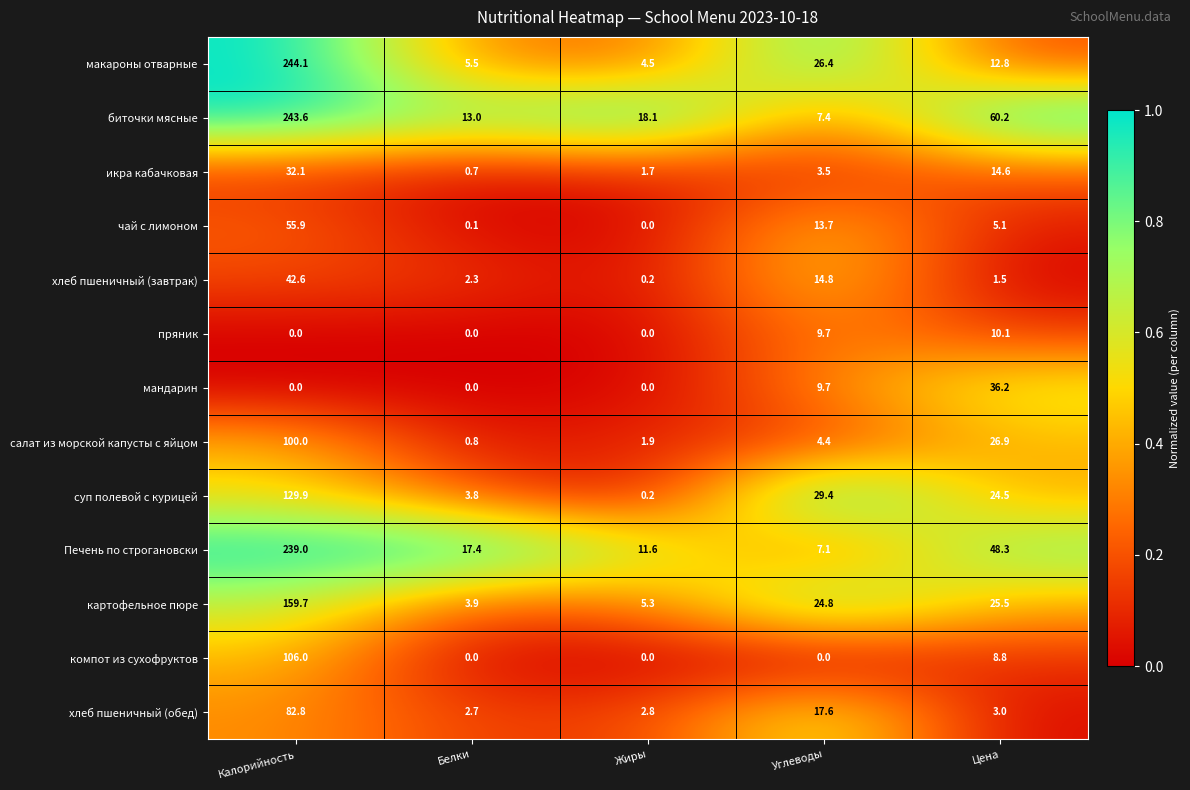

Read the картофельное пюре value at Жиры.

5.3